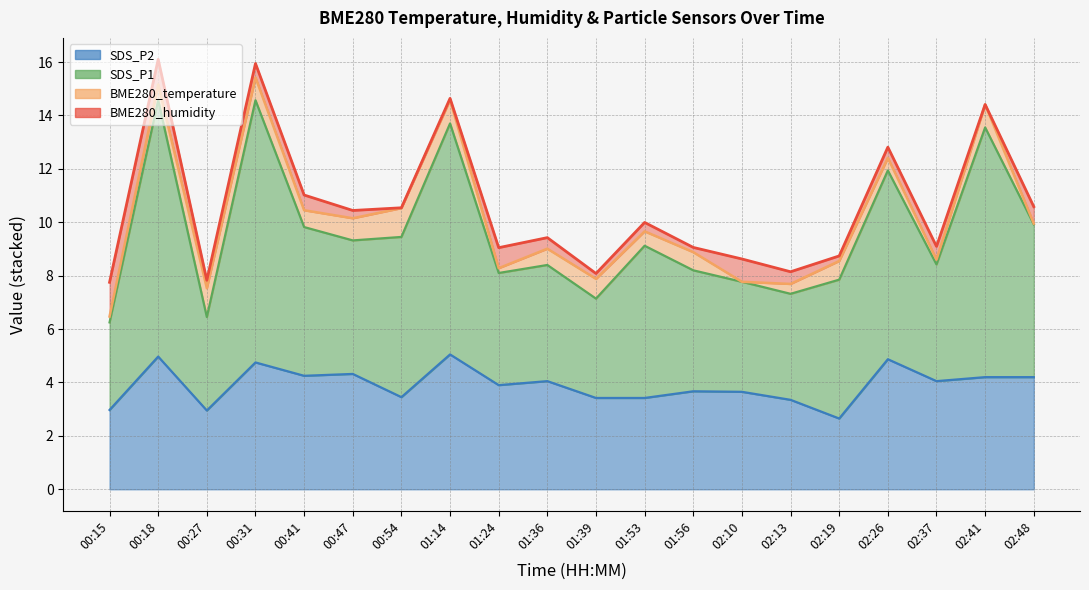

How many data points in SDS_P2 are above 4?

10